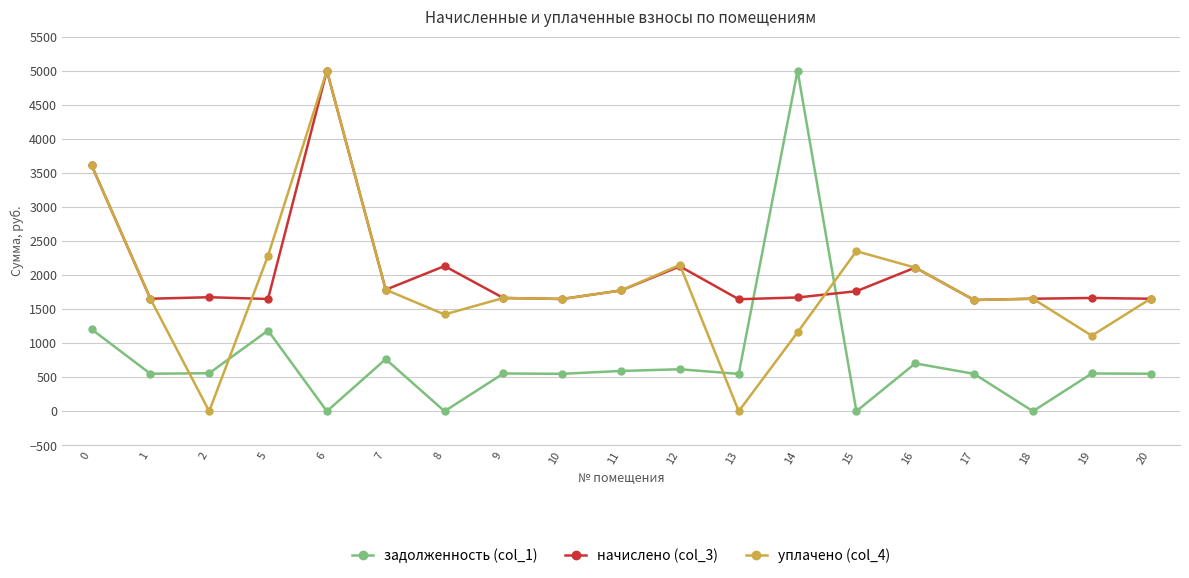

How many distinct data groups are displayed?

3